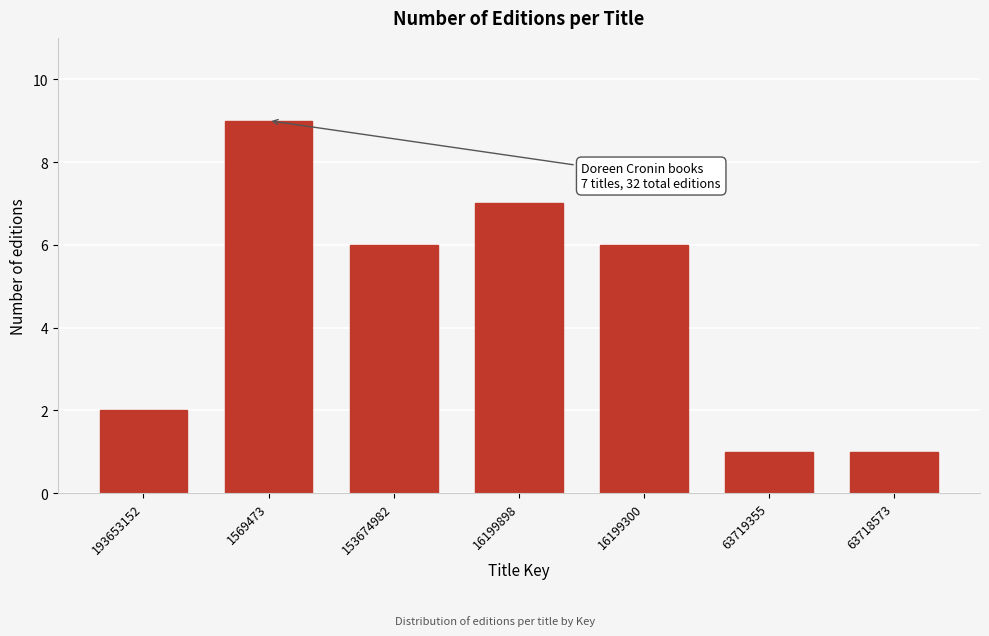

Reading right to left, extract all data points from this chart.

63718573=1	63719355=1	16199300=6	16199898=7	153674982=6	1569473=9	193653152=2